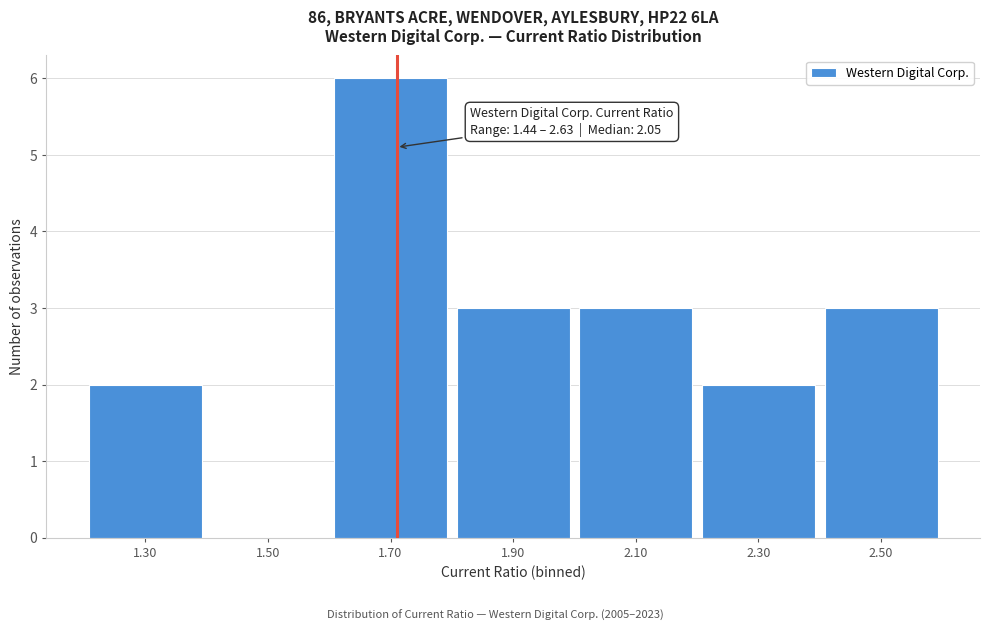

Reading left to right, list all the values displayed in this chart.

1.30=2	1.50=0	1.70=6	1.90=3	2.10=3	2.30=2	2.50=3